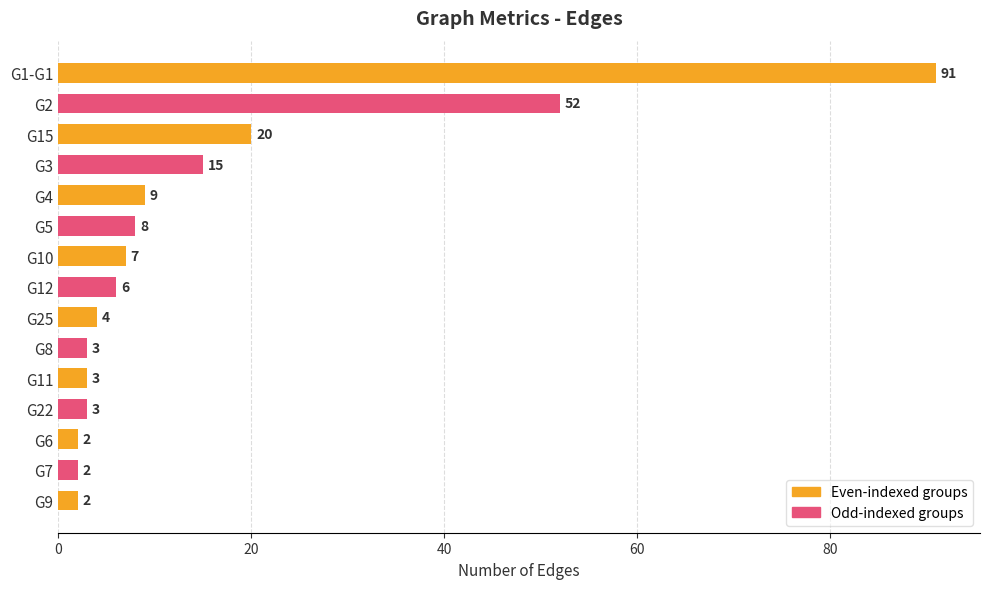

What is the difference between the maximum and minimum values?

89